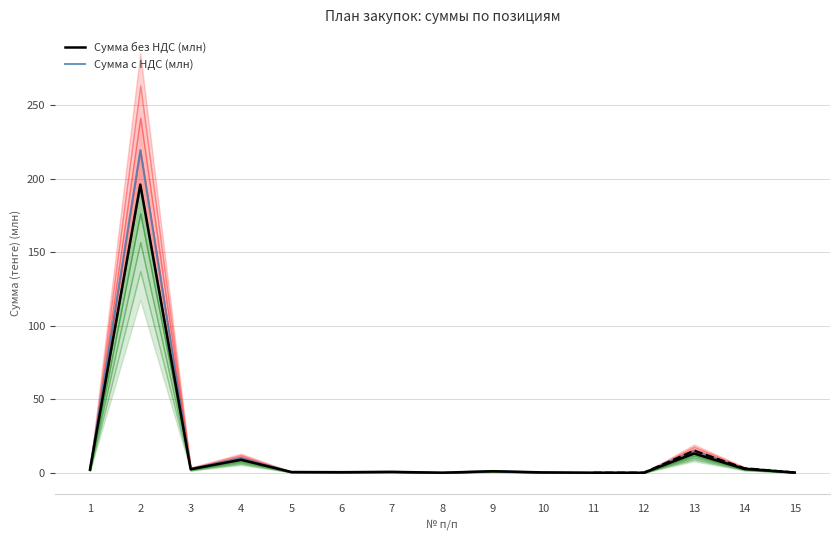

Between 3 and 6, which series saw the biggest shift?

Сумма с НДС (млн)